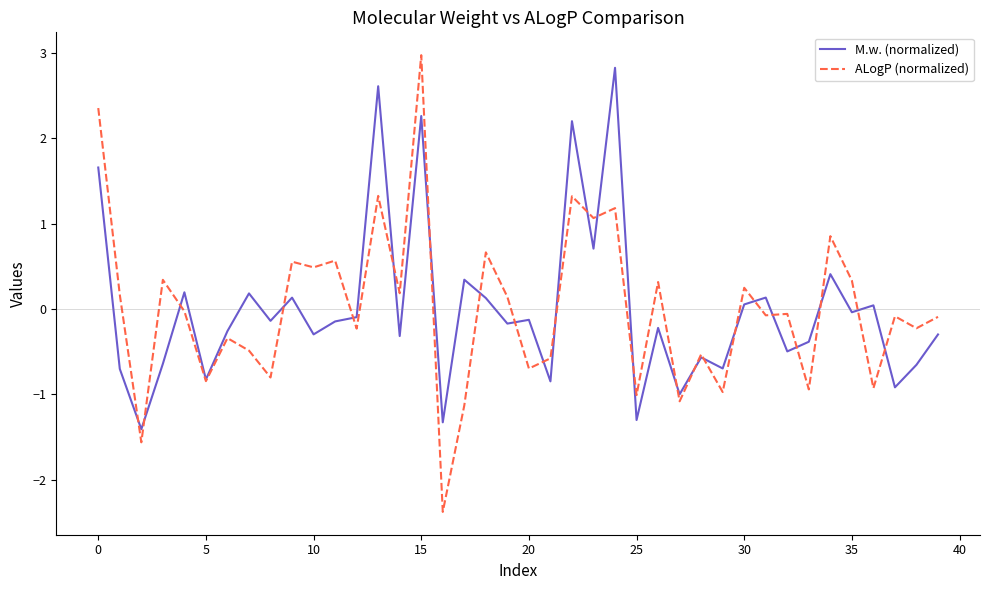

Which series has the widest spread of values?

ALogP (normalized)